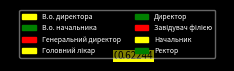

Approximately how many times larger is the value at Головний лікар compared to В.о. директора?

0.5